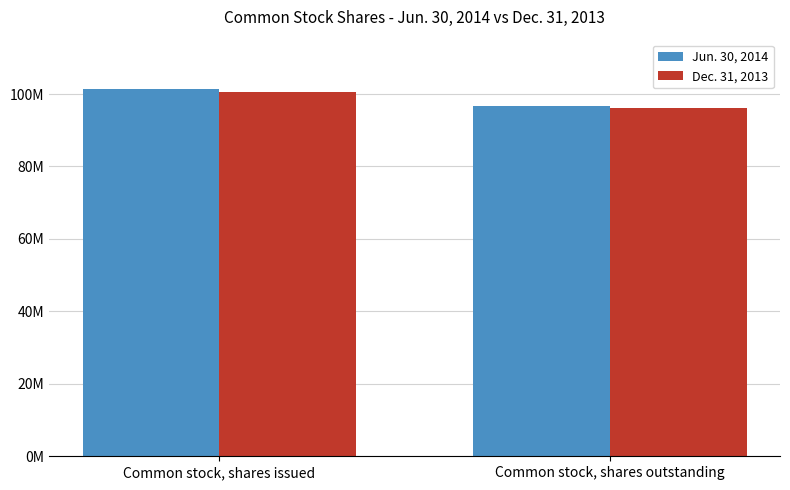

Does the chart contain any negative values?

No